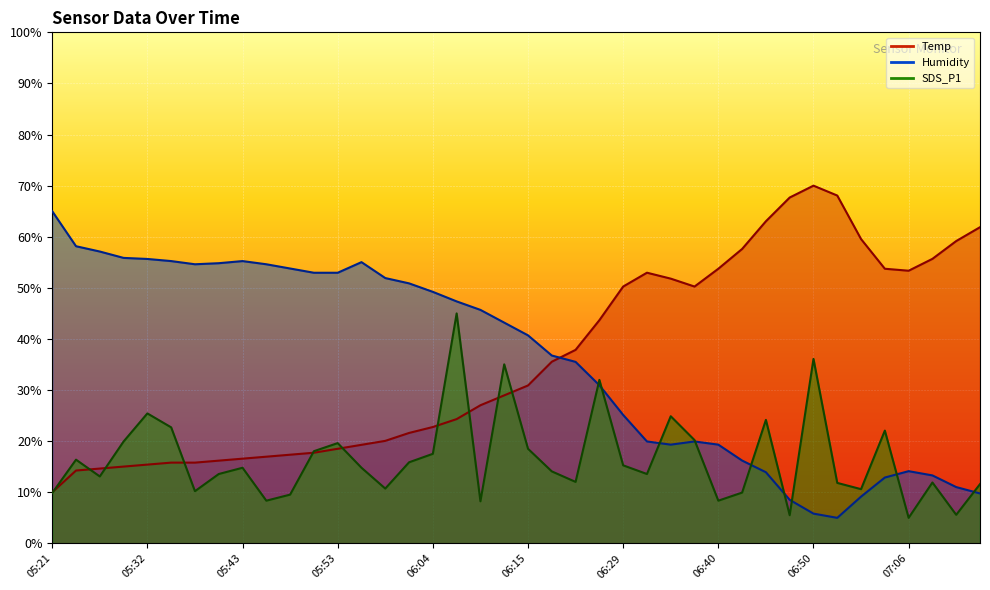

Which series has the widest spread of values?

Temp